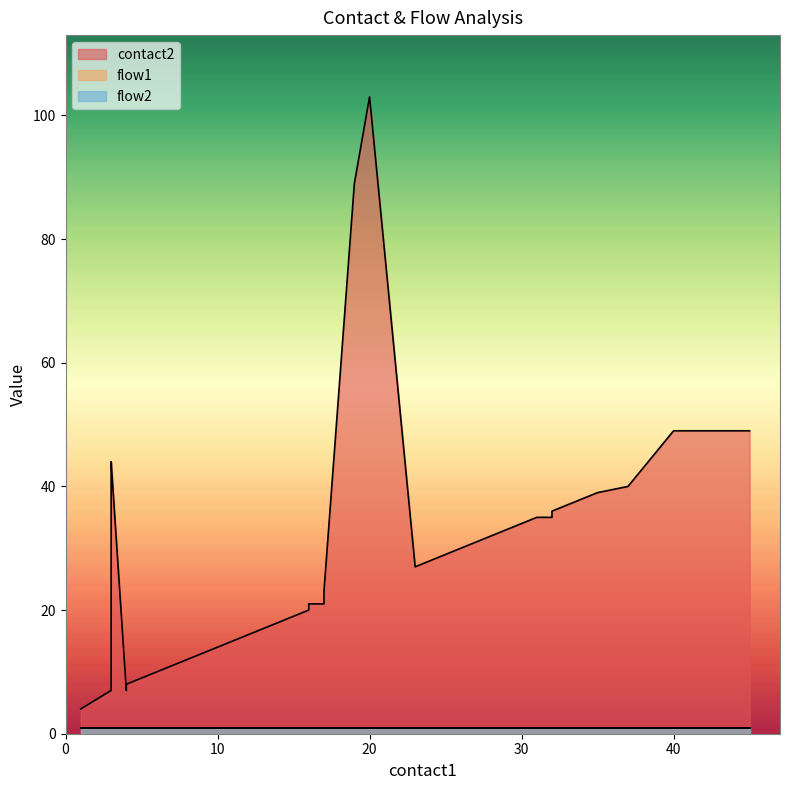

True or false: contact2 and flow1 intersect in this chart.

False